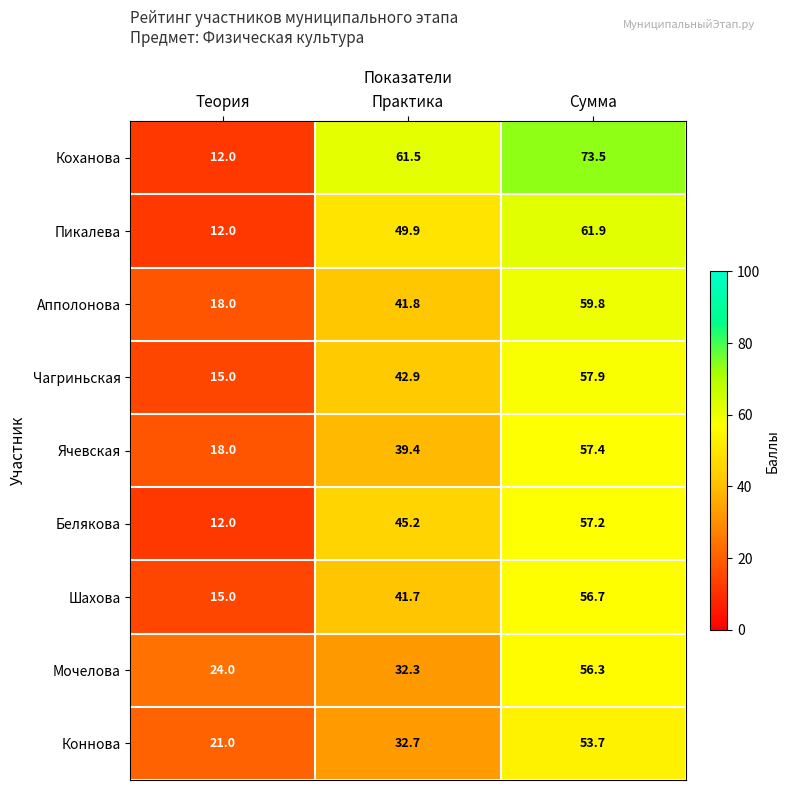

Is it true that Пикалева equals 102.5 at Сумма?

False